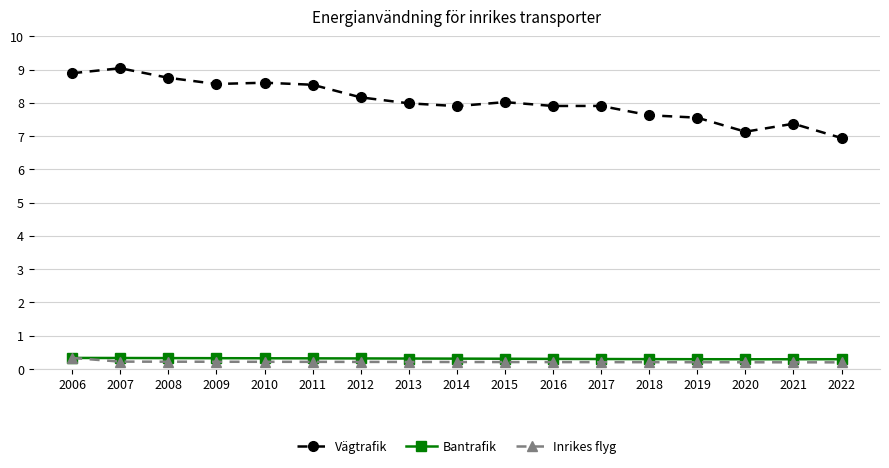

Between 2009 and 2021, which series saw the biggest shift?

Vägtrafik